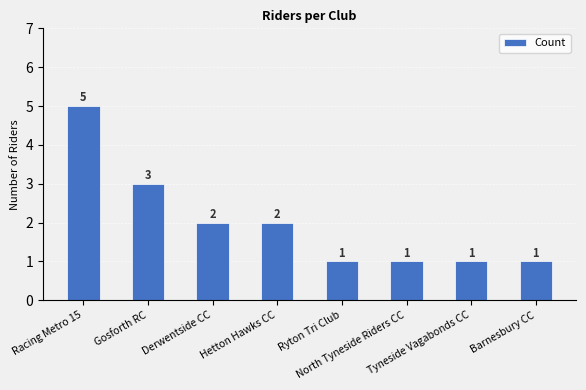

Count the values in the range 1 to 3.

7